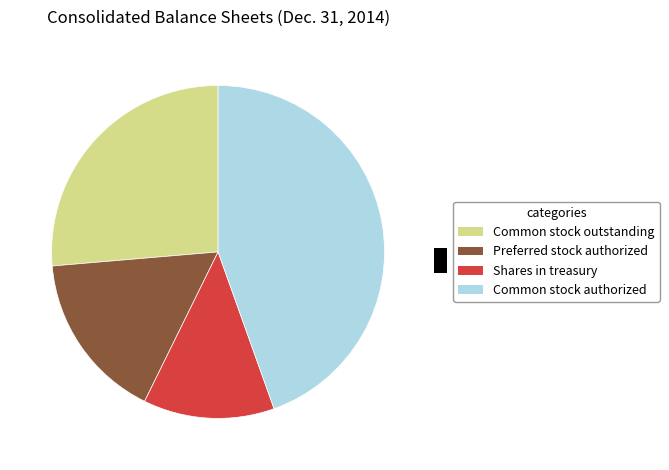

The Shares in treasury slice represents 22% of the pie. True or false?

False